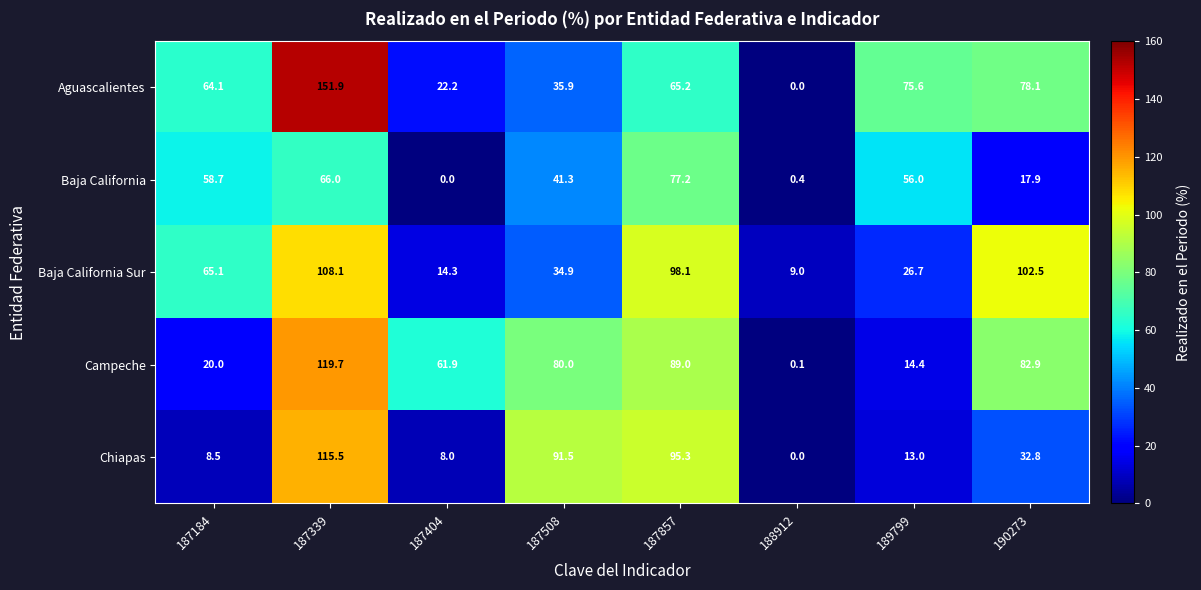

Which category has the highest value across all series?

187339